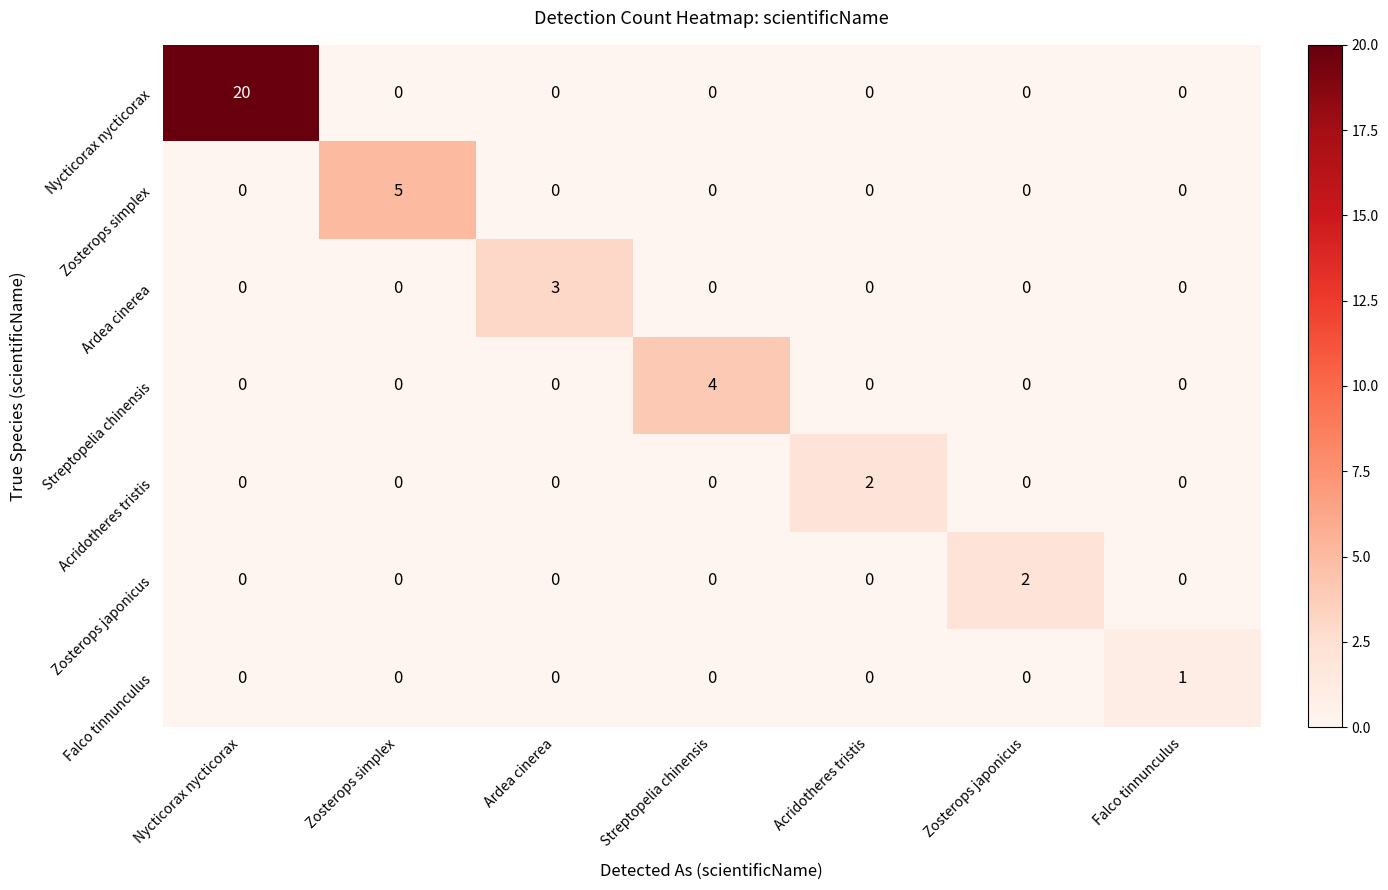

What is the highest value of the Streptopelia chinensis series?

4